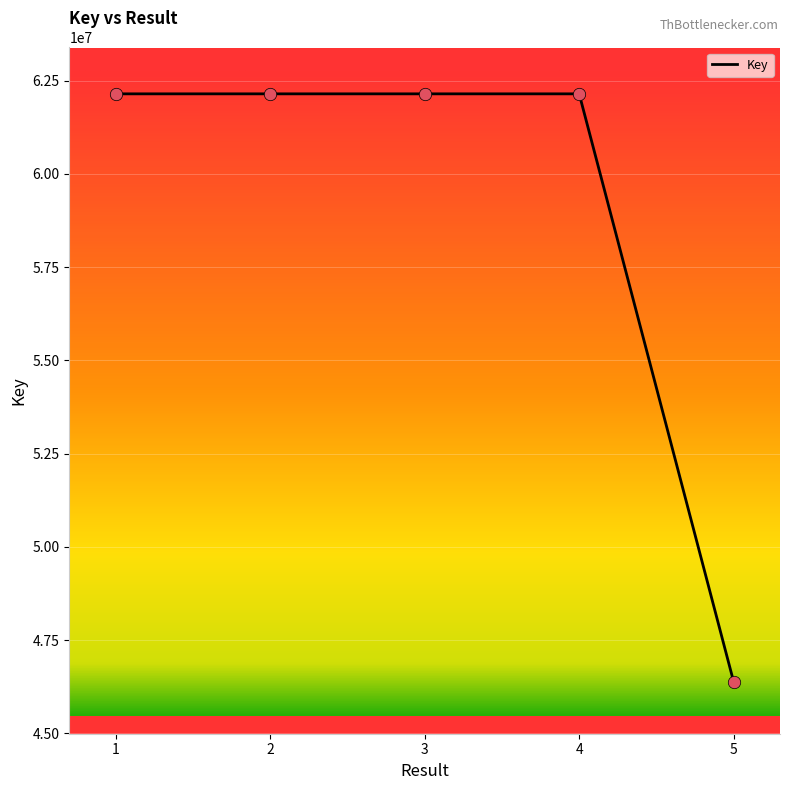

Between 4 and 5, which is larger?

4